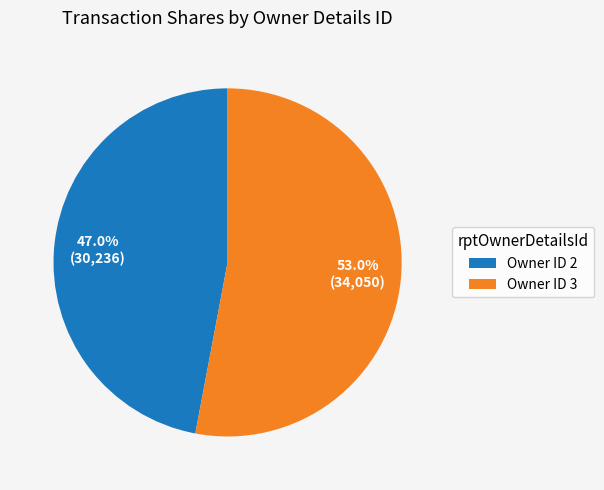

Is there any slice that represents more than half of the pie?

Yes